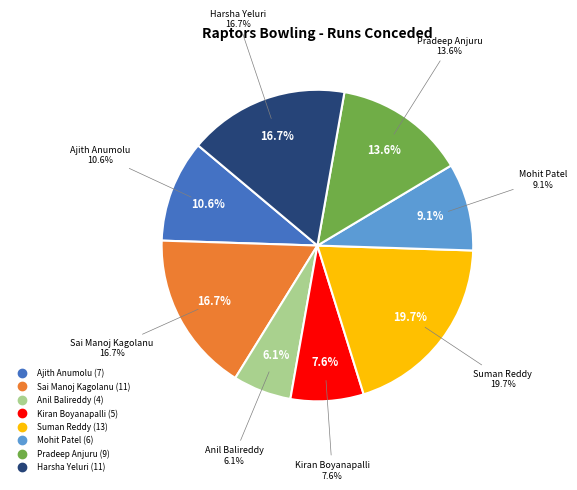

What is the change in value from Pradeep Anjuru to Harsha Yeluri?

+2